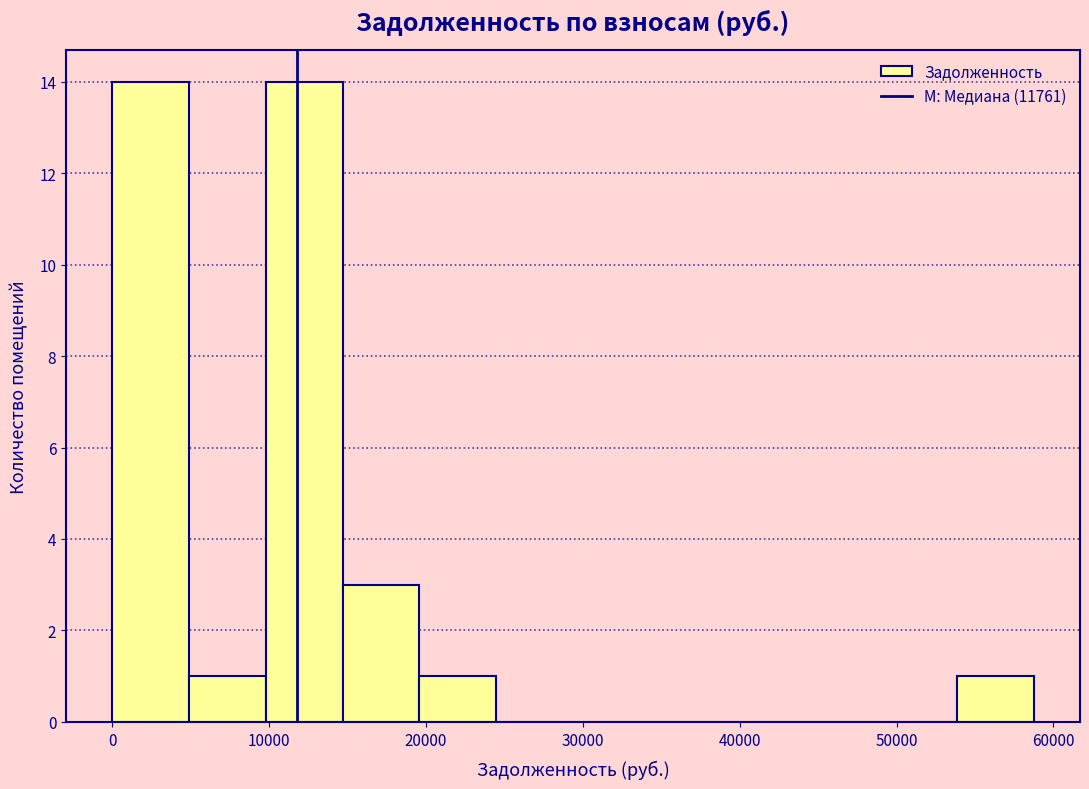

Reading left to right, transcribe this chart: for each bar, give the range it covers on the x-axis and its height. Neither the bar edges nor the heights are printed on the chart, so give them approximately, as read against the axes.

0 to 5000: 14
5000 to 10000: 1
10000 to 15000: 14
15000 to 20000: 3
20000 to 24000: 1
24000 to 29000: 0
29000 to 34000: 0
34000 to 39000: 0
39000 to 44000: 0
44000 to 49000: 0
49000 to 54000: 0
54000 to 59000: 1